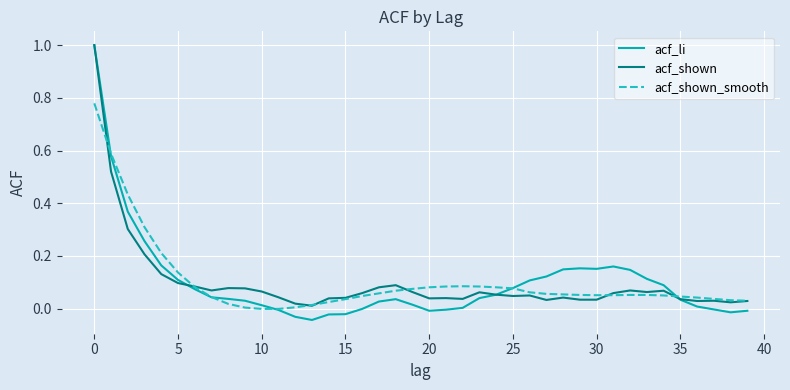

True or false: acf_shown_smooth has more than 0 points higher than both neighbors.

True